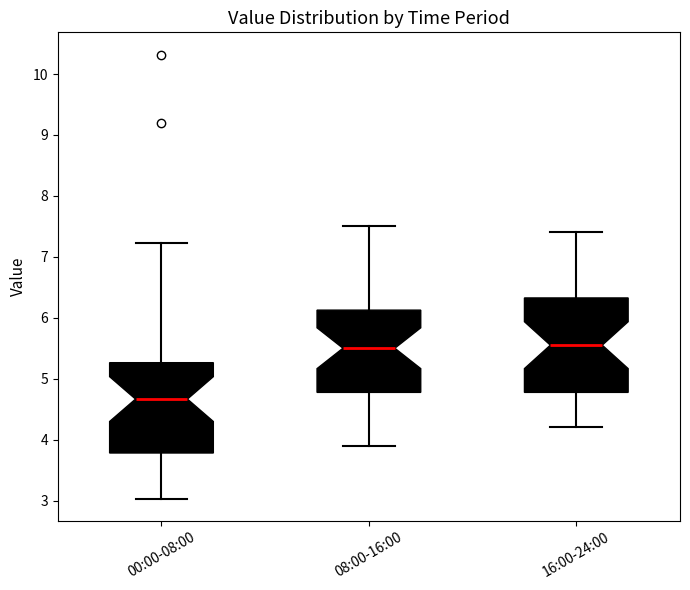

Reading left to right, transcribe this box plot: for each box, give where its median line is, the range the box spans, and where its two whiskers end, as read against the y-axis. The values are not printed on the chart, so give them approximately, as read against the axis.

00:00-08:00: median 4.7, box 3.8 to 5.3, whiskers 3.0 to 7.2
08:00-16:00: median 5.5, box 4.8 to 6.1, whiskers 3.9 to 7.5
16:00-24:00: median 5.6, box 4.8 to 6.3, whiskers 4.2 to 7.4